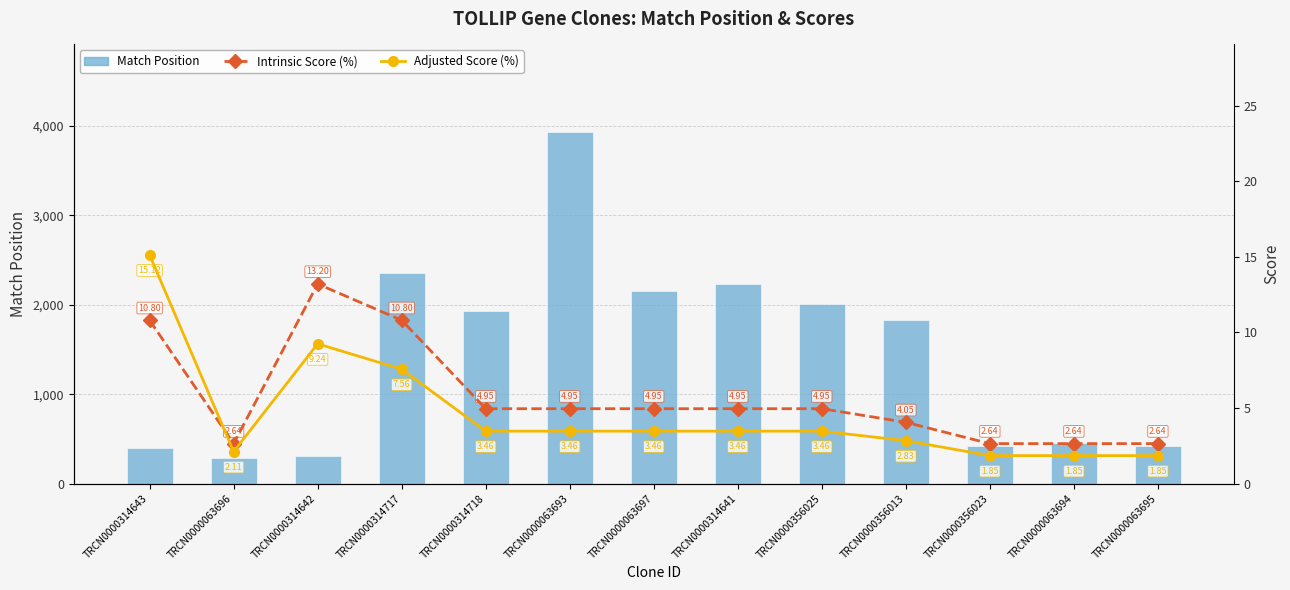

What are all the series names shown in the legend?

Match Position, Intrinsic Score, Adjusted Score